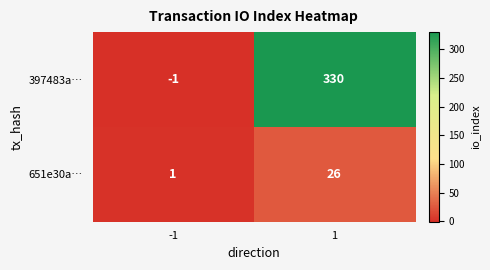

The 651e30a… series shows 0 at -1. True or false?

False